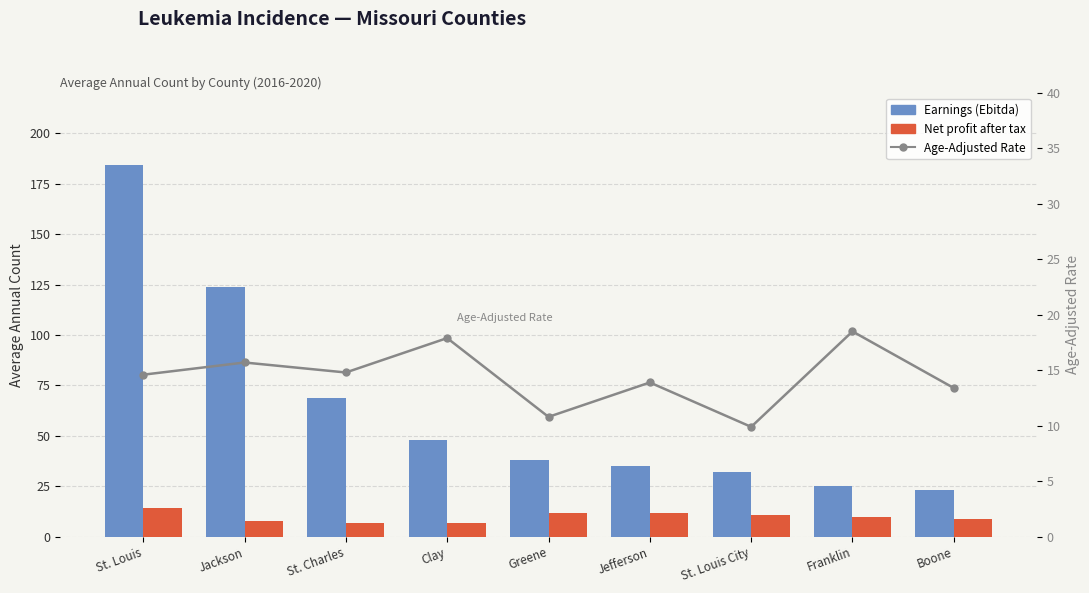

What is the average value of the Age-Adjusted Rate series?

14.4